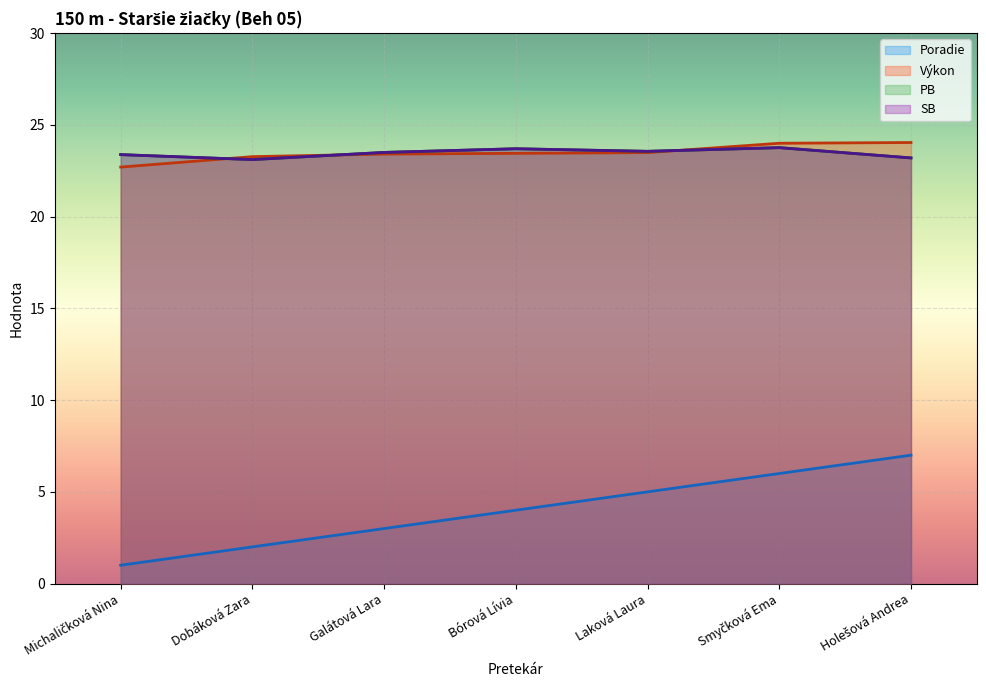

Reading left to right, what are all the values shown in this chart?

Poradie: 1.0	2.0	3.0	4.0	5.0	6.0	7.0
Výkon: 22.7	23.3	23.4	23.4	23.5	24.0	24.0
PB: 23.4	23.1	23.5	23.7	23.6	23.8	23.2
SB: 23.4	23.1	23.5	23.7	23.6	23.8	23.2